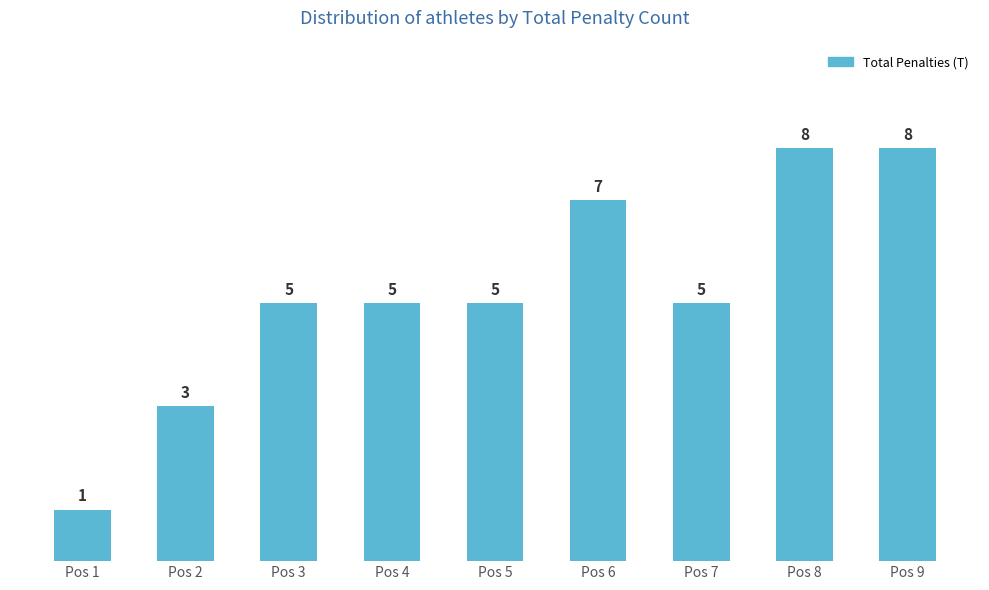

What is the difference between the second highest and minimum values?

7